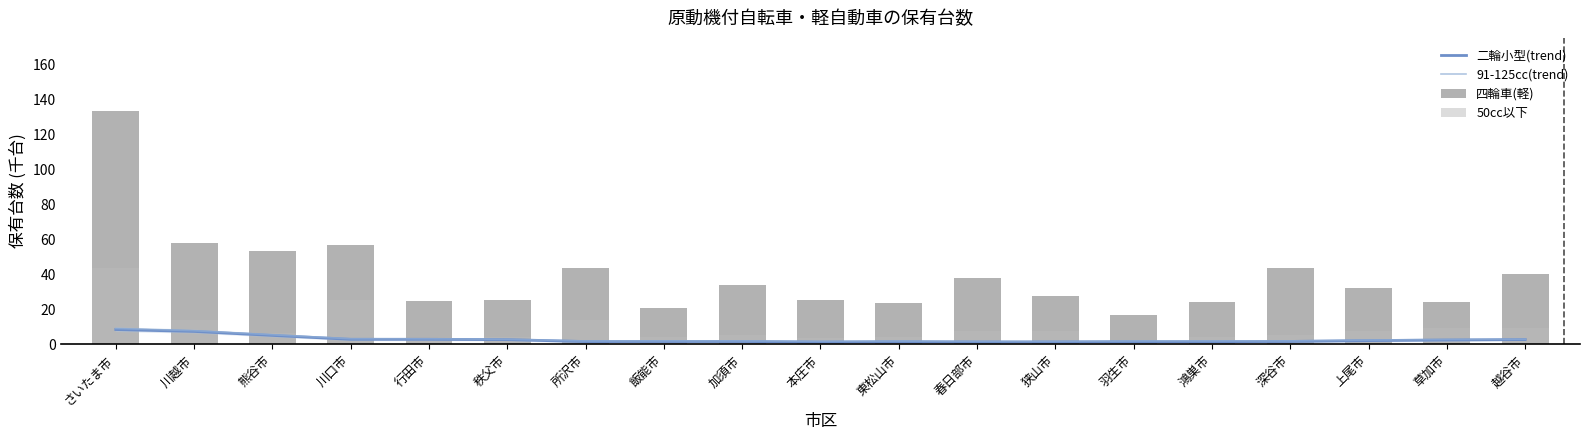

What is the difference between the maximum and minimum values in the 91-125cc(trend) series?

7363.4